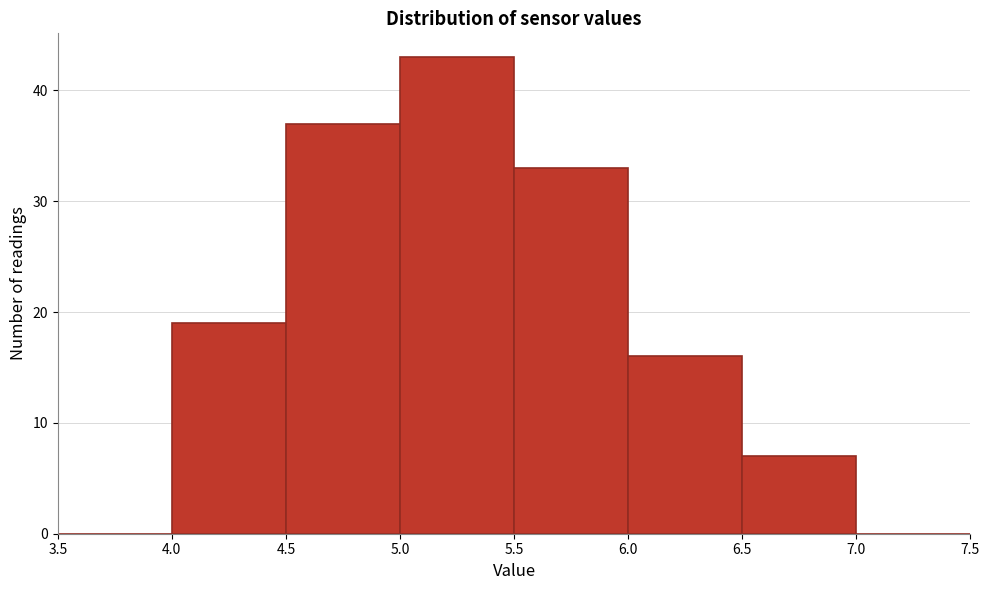

Over which range of the x-axis is the bar tallest?

5.0 to 5.5